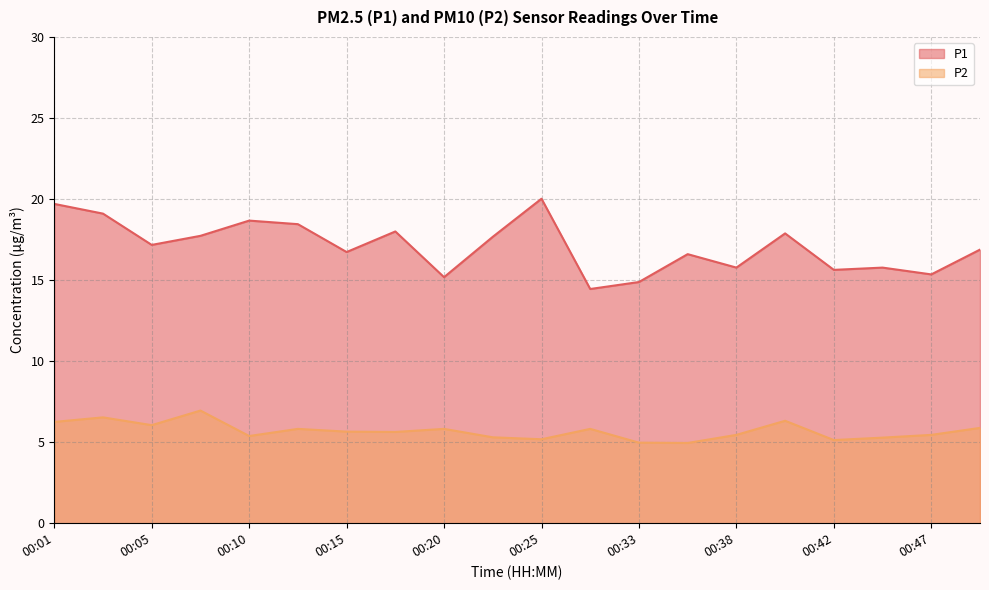

Where does the P1 series first go above 17?

00:01